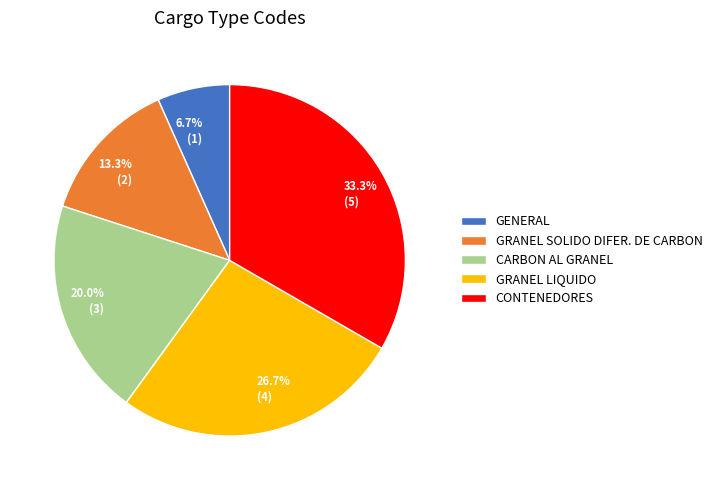

How many slices are in this pie chart?

5